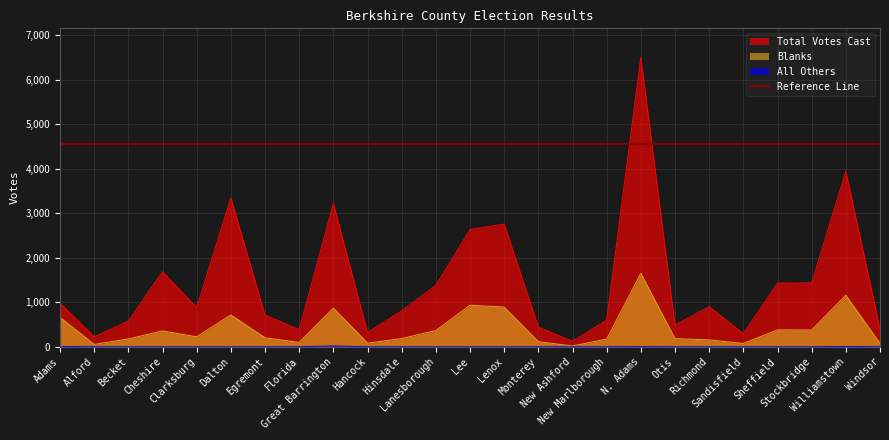

What are all the series names shown in the legend?

Total Votes Cast, Blanks, All Others